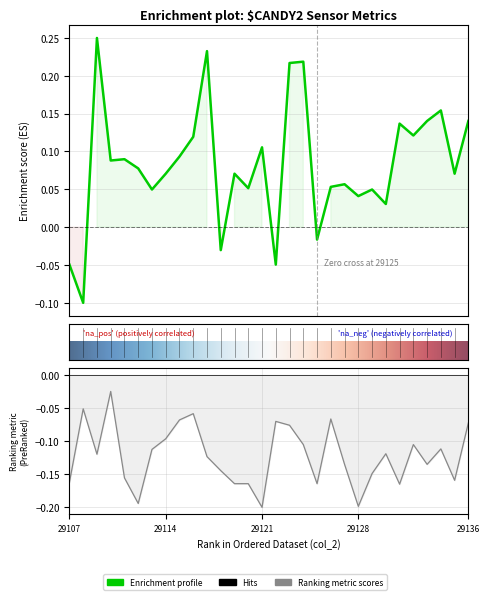

At which label is col_518 closest to 0?

29125